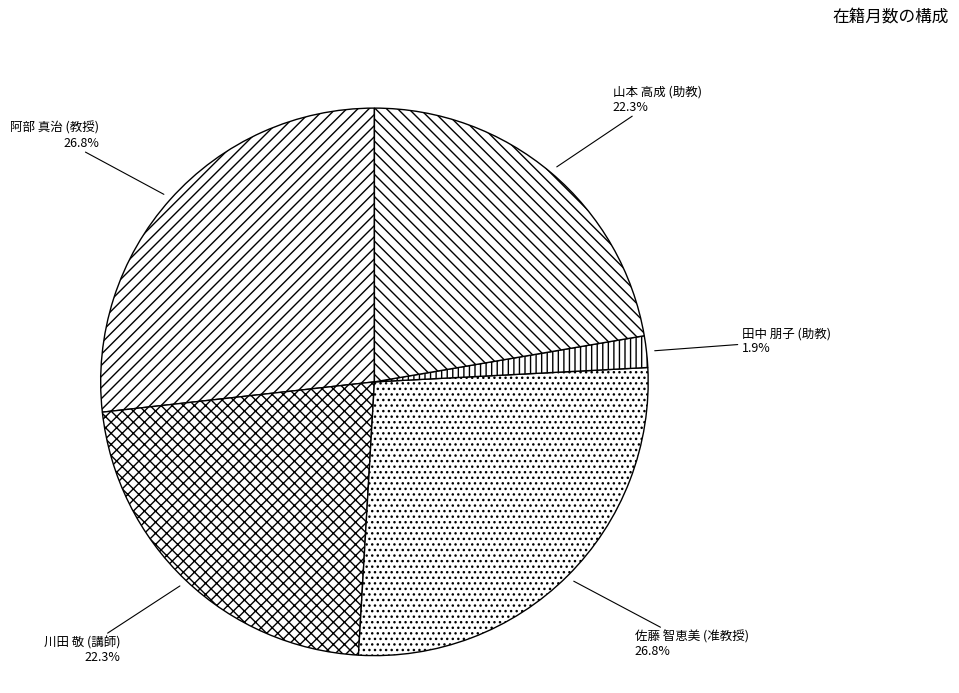

To the nearest percent, what is the difference between the largest and smallest slice percentages?

25%